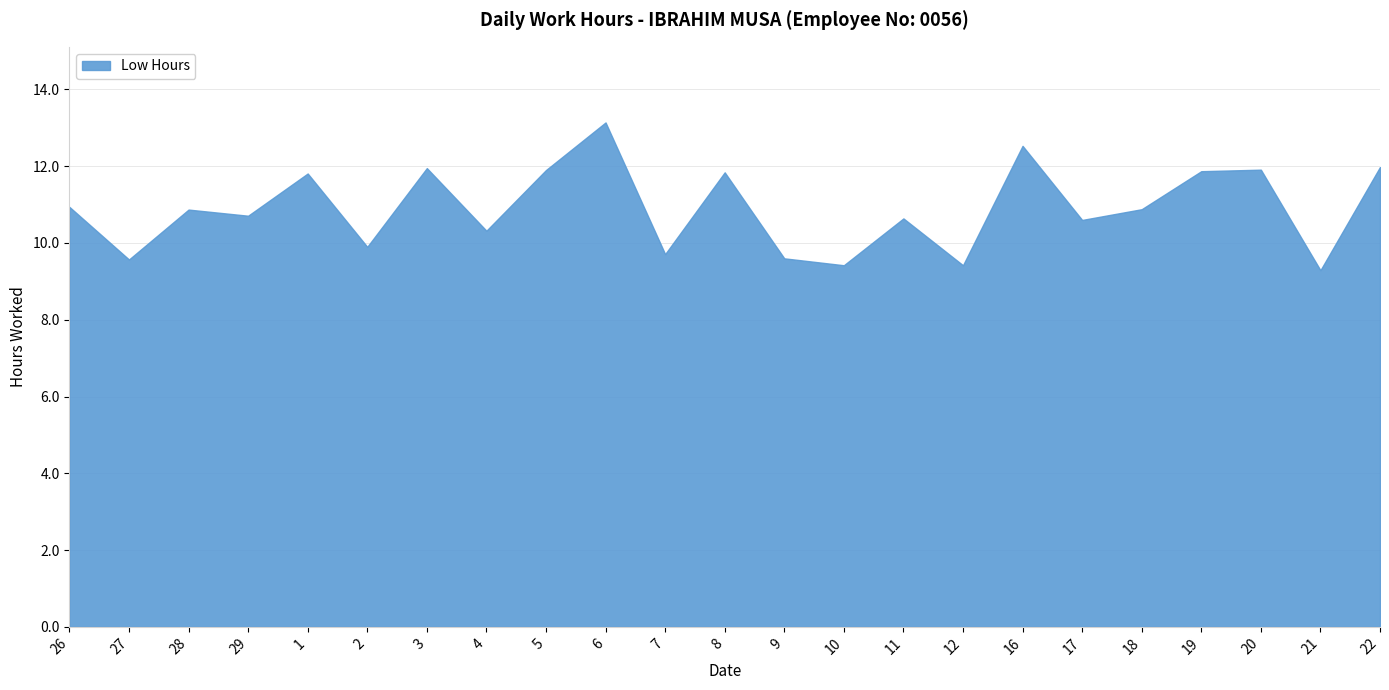

At which category does the chart reach its minimum across all series?

21